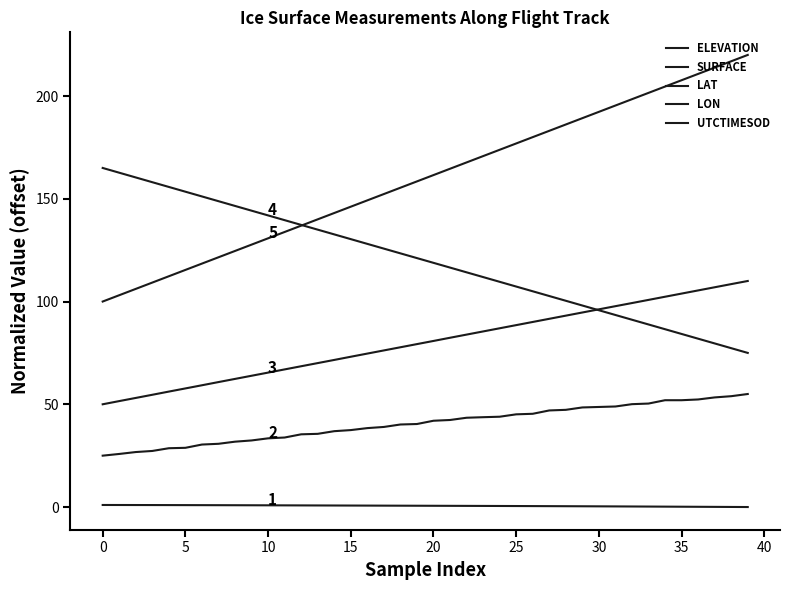

Is this an area chart (filled region under the line)?

No